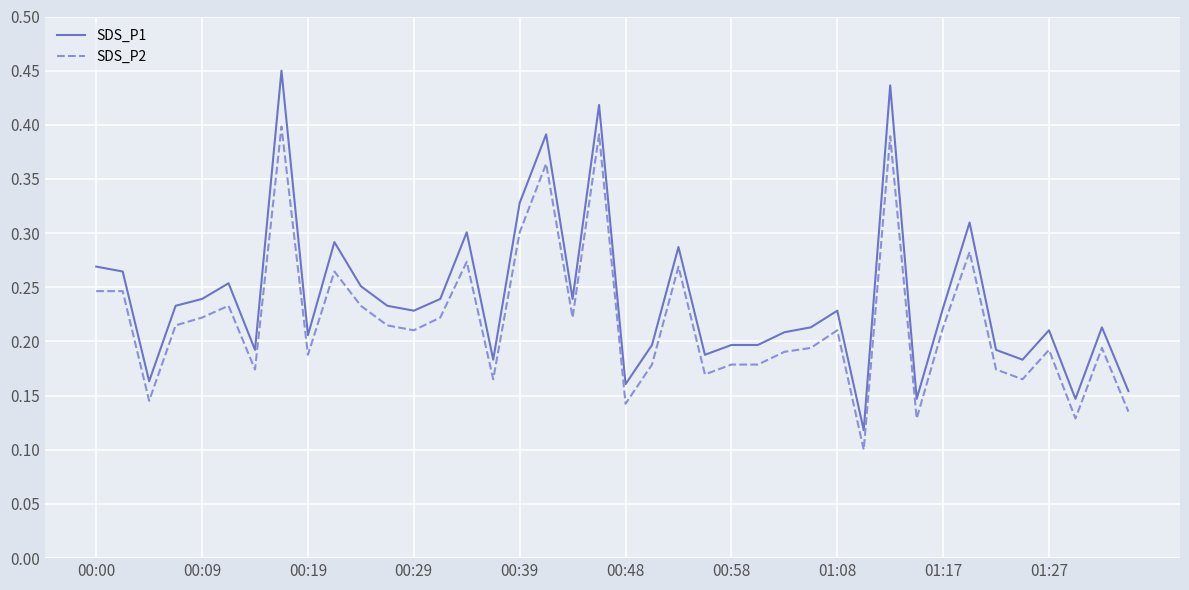

True or false: SDS_P2 and SDS_P1 intersect in this chart.

False